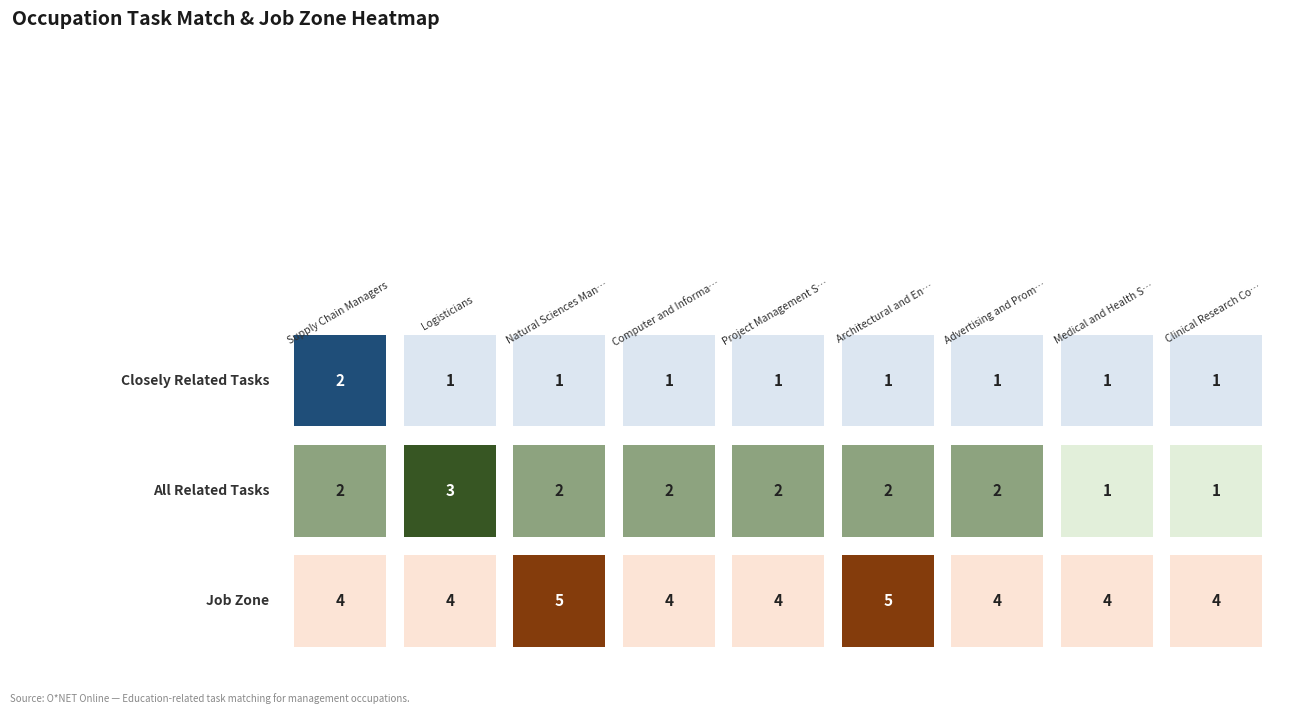

Which series has the largest range (max minus min)?

All Related Tasks